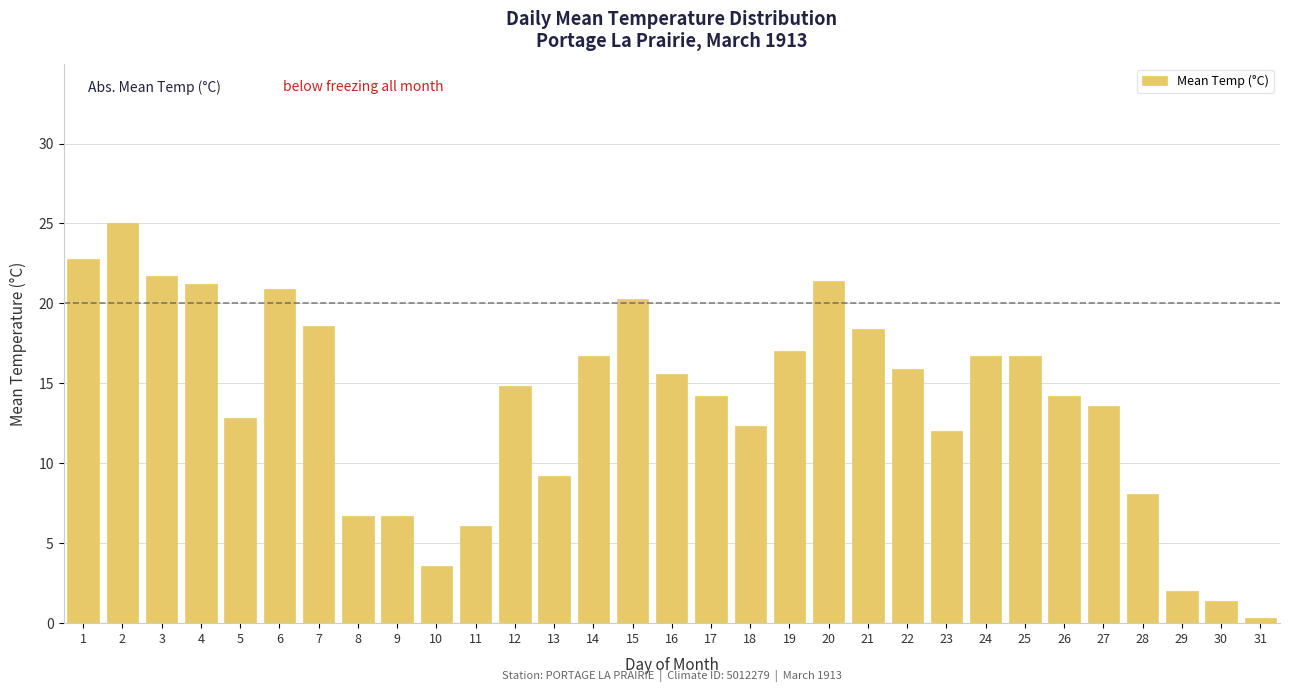

What is the change in value from 14 to 17?

-2.5